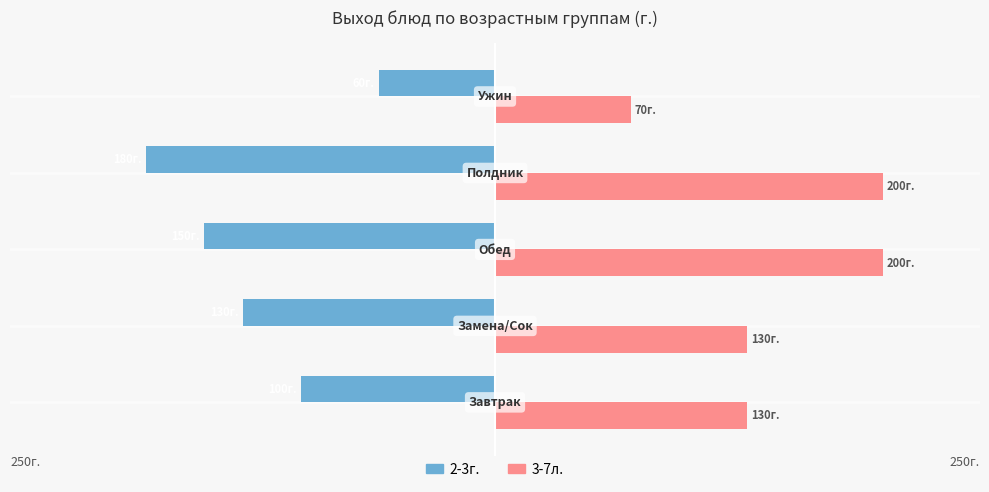

What are all the series names shown in the legend?

2-3г., 3-7л.